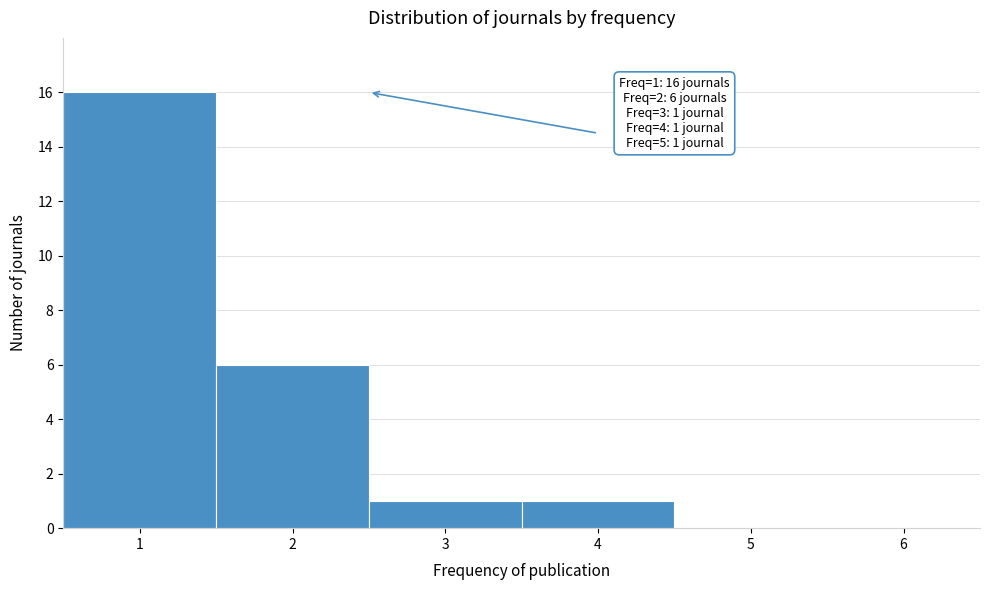

Over which range of the x-axis is the bar tallest?

0.5 to 1.5